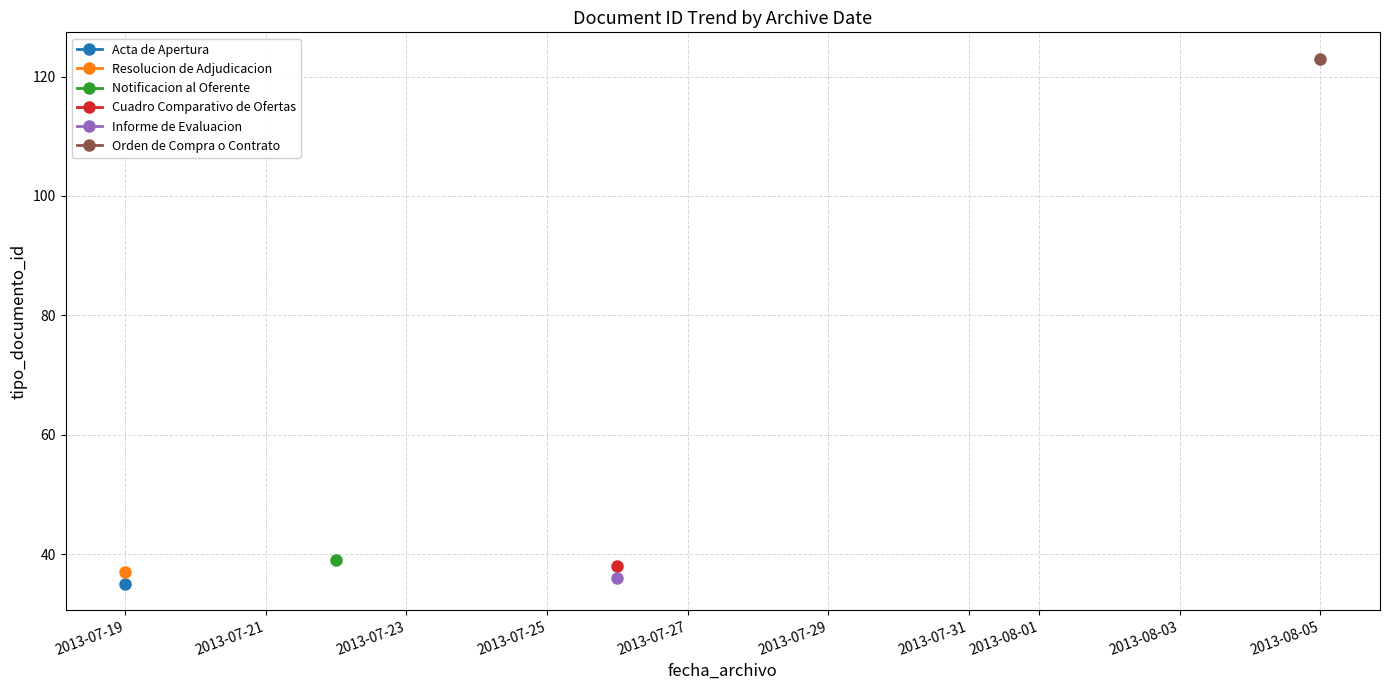

What is the sum of all values?

308